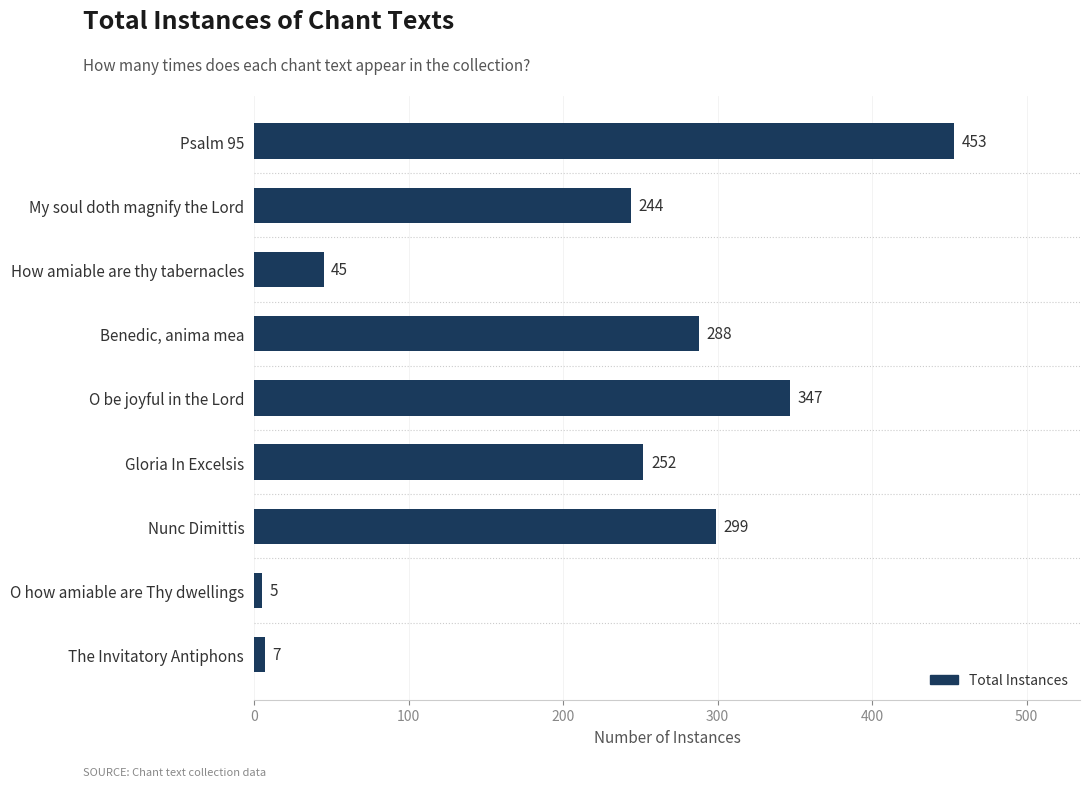

Reading bottom to top, transcribe all the data shown in this chart.

The Invitatory Antiphons=7	O how amiable are Thy dwellings=5	Nunc Dimittis=299	Gloria In Excelsis=252	O be joyful in the Lord=347	Benedic, anima mea=288	How amiable are thy tabernacles=45	My soul doth magnify the Lord=244	Psalm 95=453